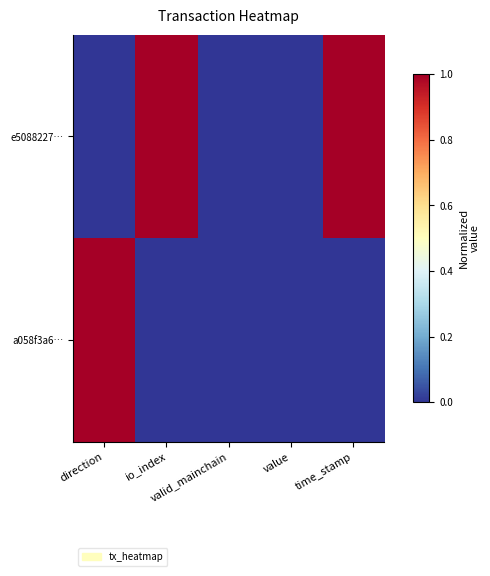

Which series has the widest spread of values?

e5088227…